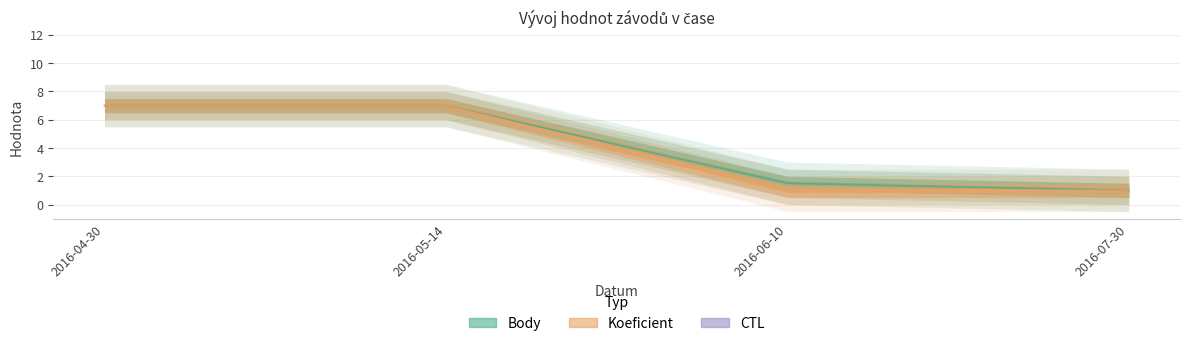

What is the sum of the CTL values at 2016-05-14 and 2016-06-10?

7.0